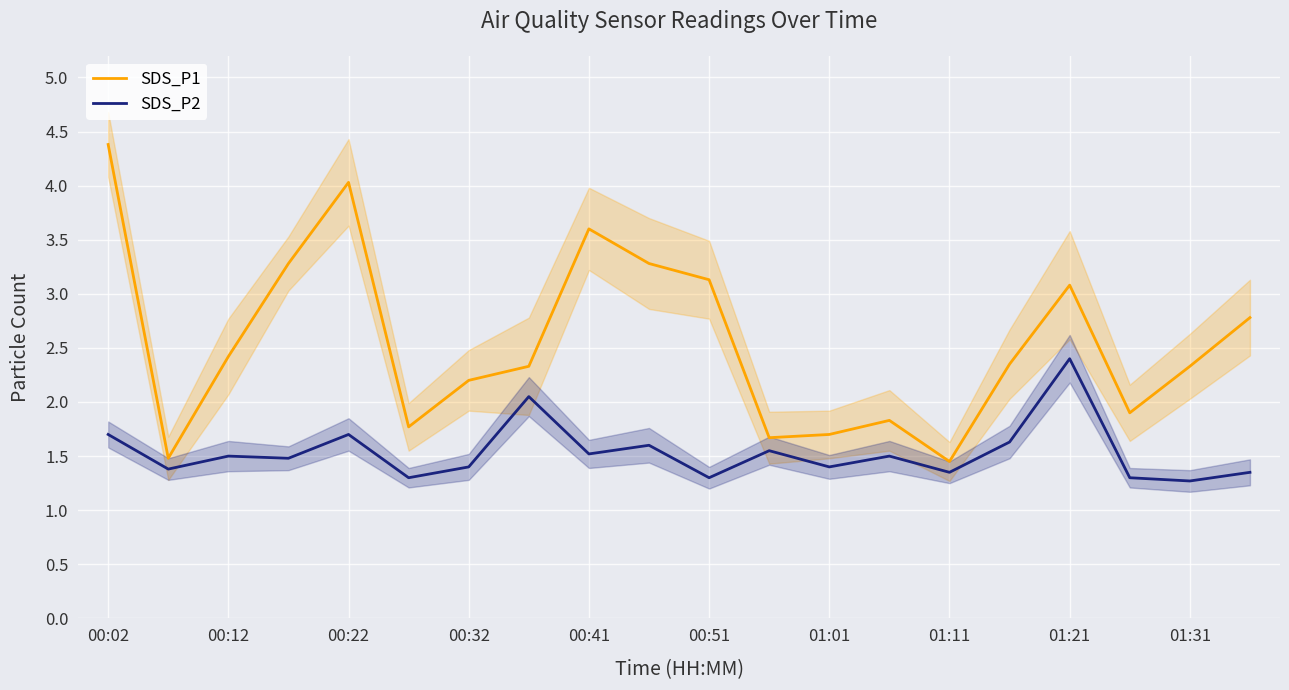

At which label does SDS_P1 first exceed 2?

00:02